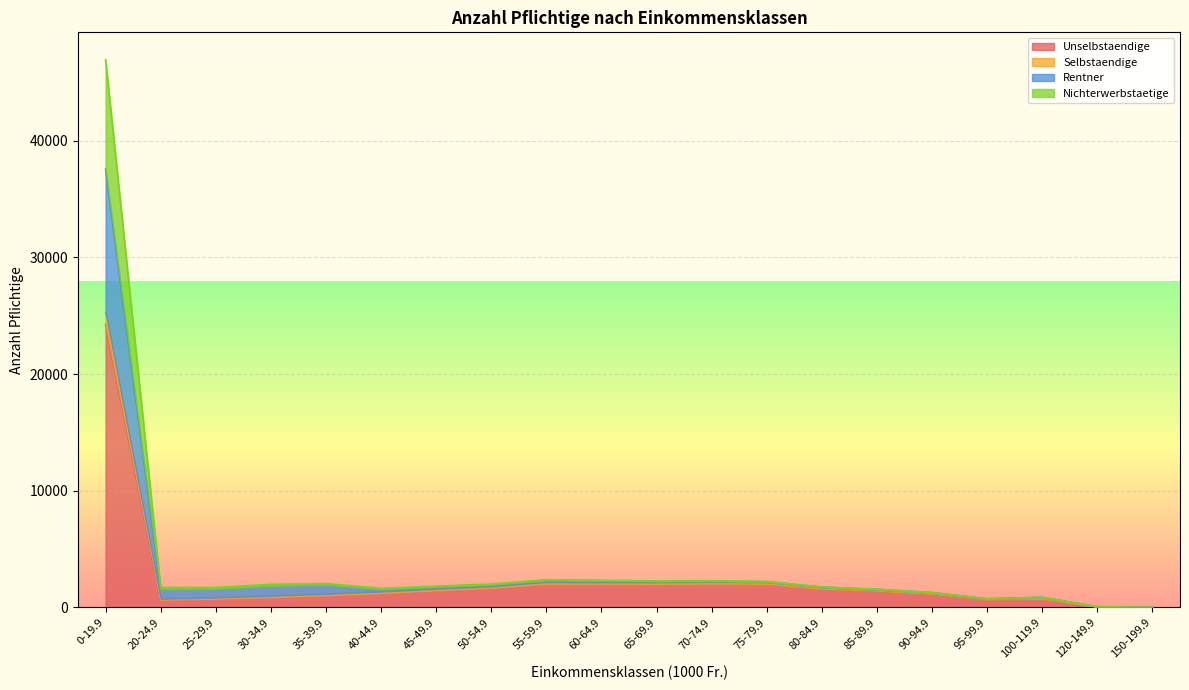

Where does the Unselbstaendige series first go above 1438?

0-19.9